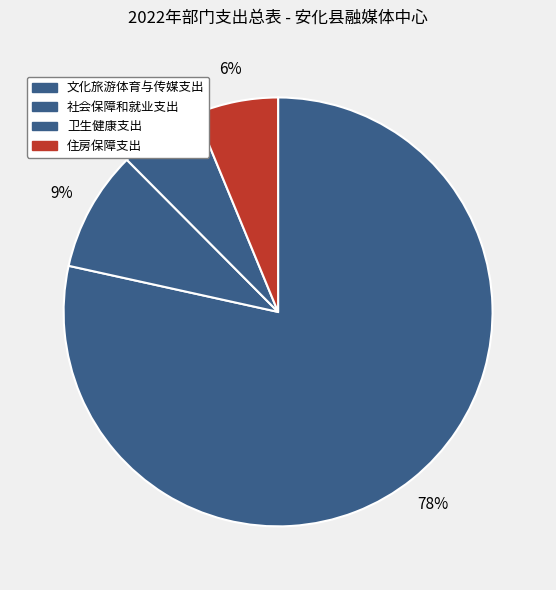

Rank the categories by value from highest to lowest.

文化旅游体育与传媒支出, 社会保障和就业支出, 住房保障支出, 卫生健康支出